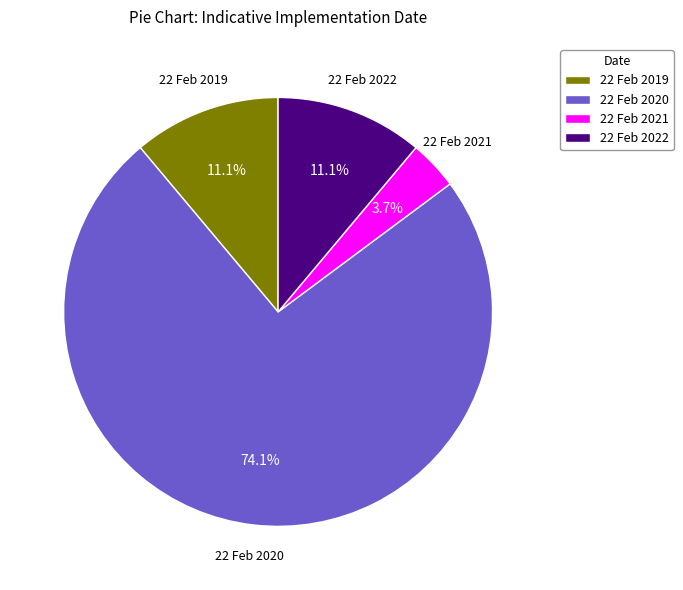

Combined, do 22 Feb 2021 and 22 Feb 2019 account for over 50%?

No